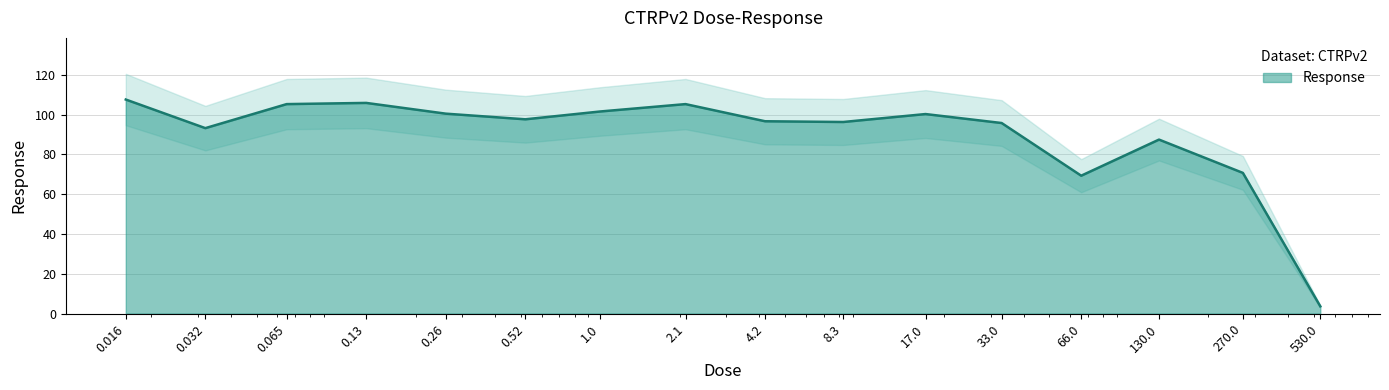

What is the label of the 4th point from the left?

0.13